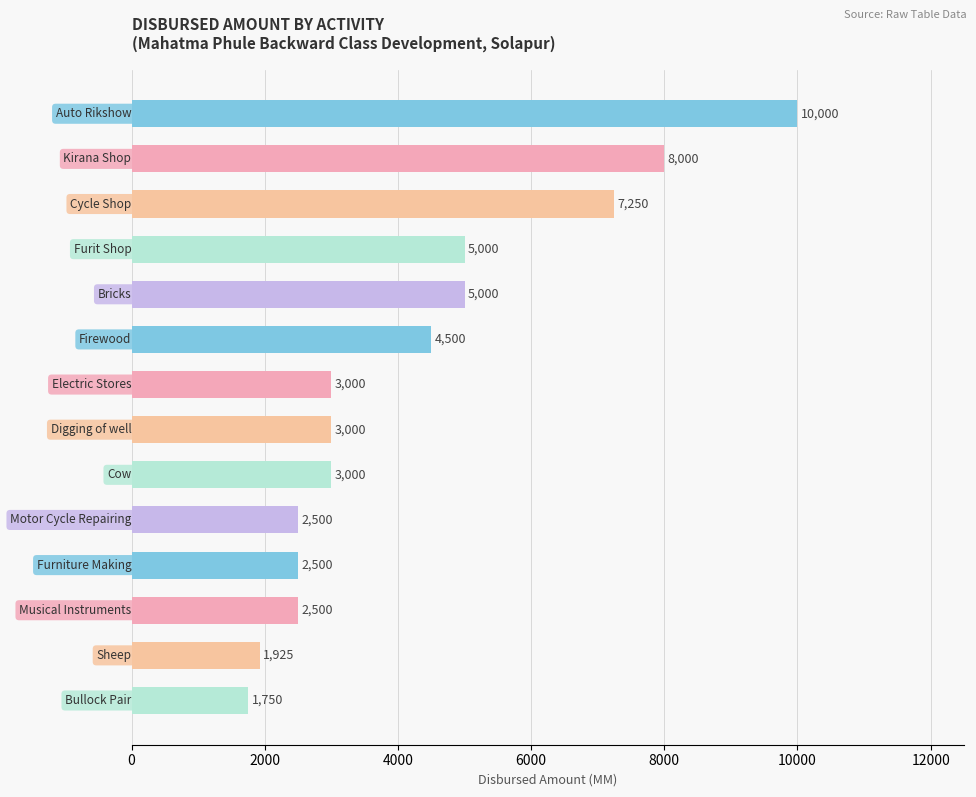

Does the chart contain stacked bars?

No